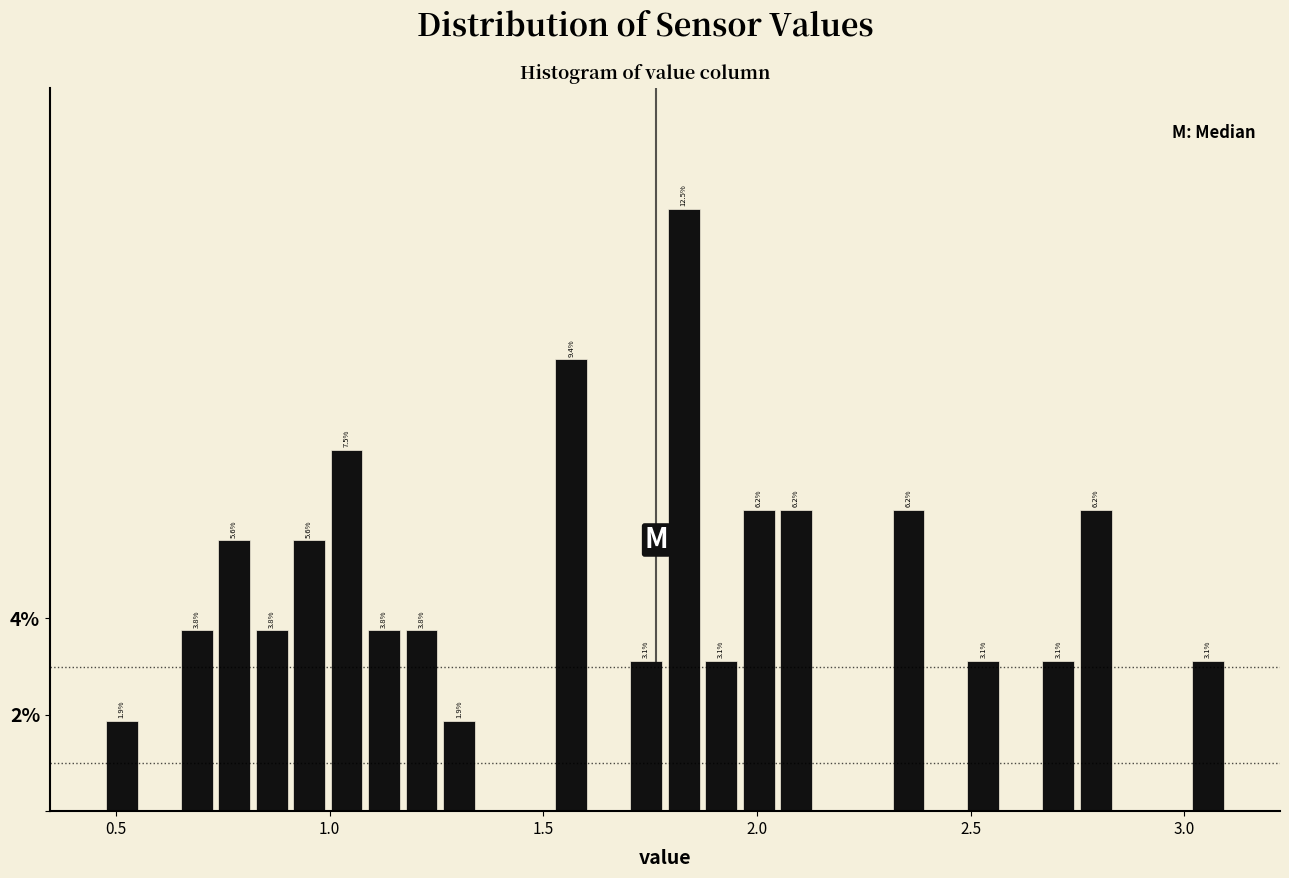

Read against the x-axis, roughly where is the centre of the tallest bar?

1.85